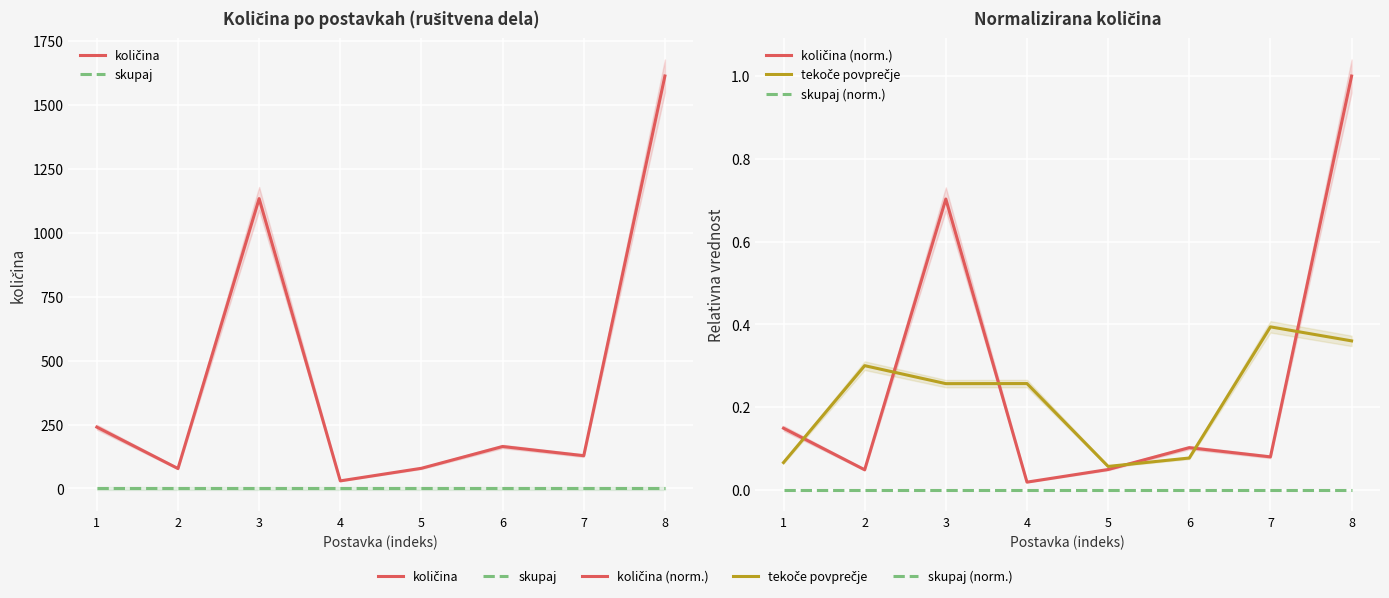

Does the chart display data point markers on the line(s)?

No